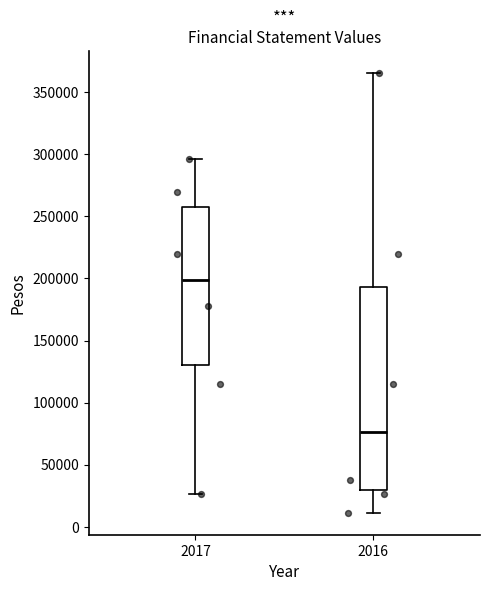

Reading left to right, read every box against the y-axis: the position of its median line, the range the box covers, and the ends of its whiskers. The values are not printed on the chart, so give them approximately, as read against the axis.

2017: median 200000, box 130000 to 255000, whiskers 25000 to 295000
2016: median 75000, box 30000 to 195000, whiskers 10000 to 365000